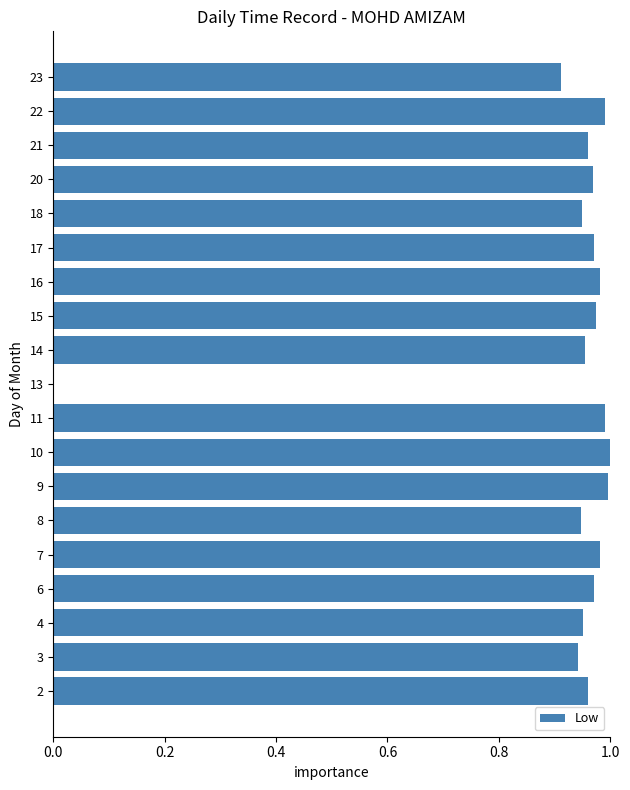

What is the sum of the values at 22 and 3?

1.9